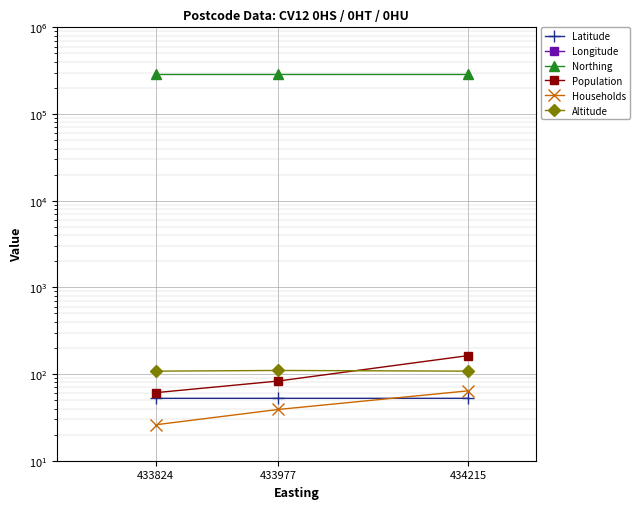

At which label does Population first exceed 83?

434215